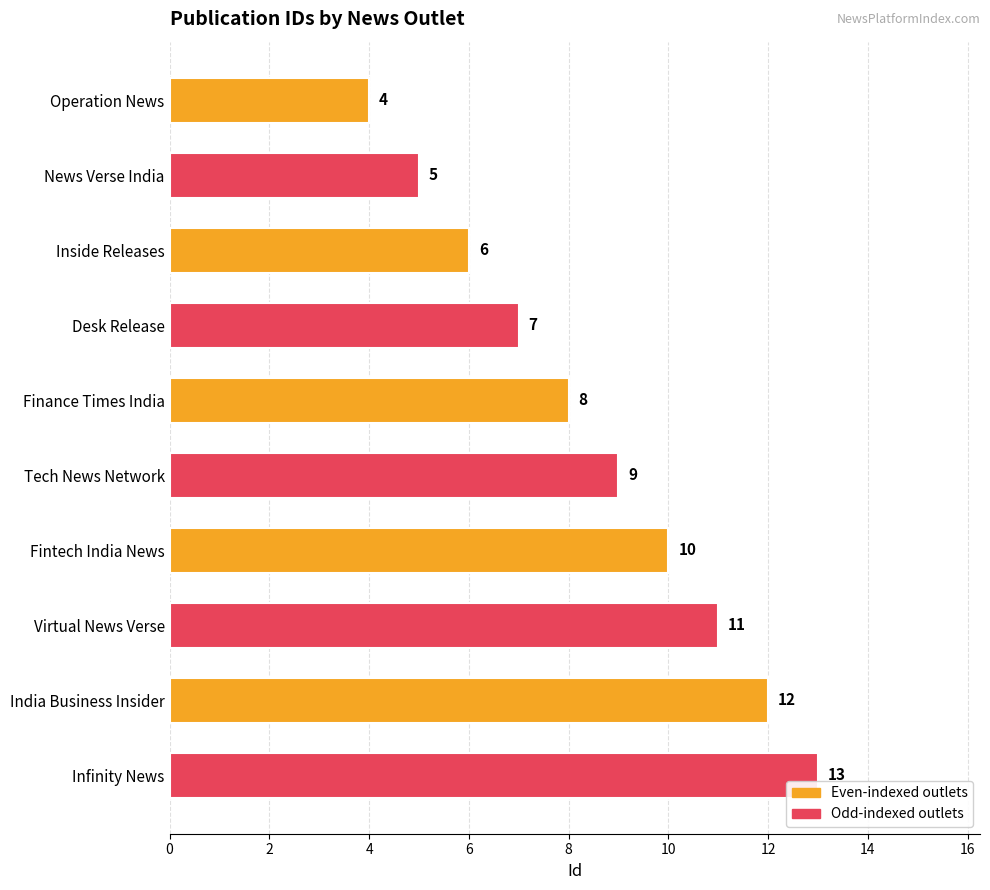

Reading top to bottom, extract all data points from this chart.

Operation News=4	News Verse India=5	Inside Releases=6	Desk Release=7	Finance Times India=8	Tech News Network=9	Fintech India News=10	Virtual News Verse=11	India Business Insider=12	Infinity News=13